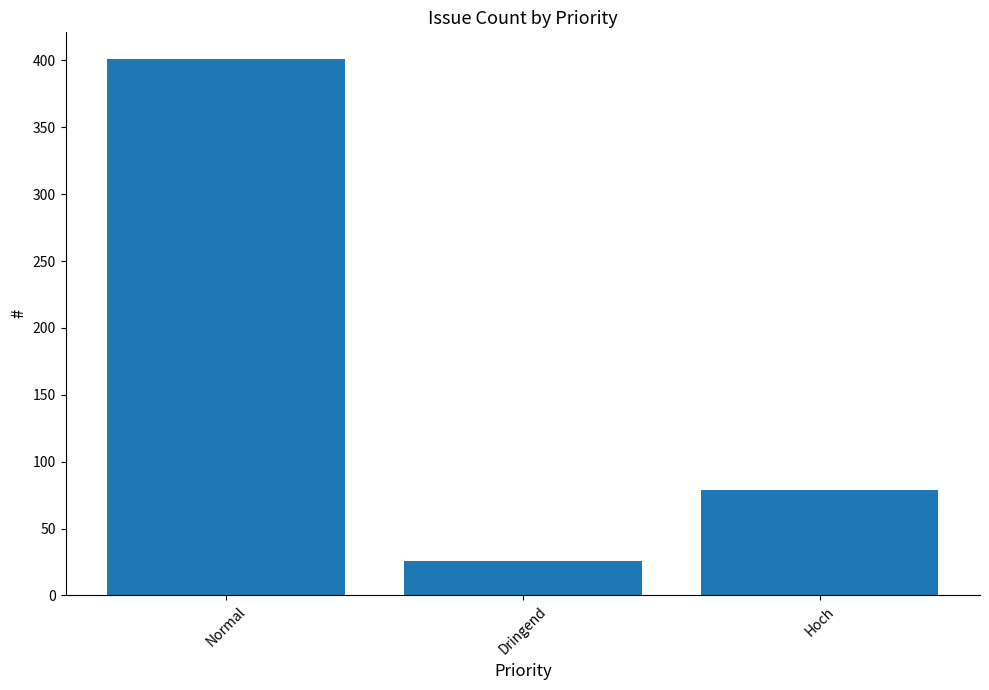

Is it true that the value at Dringend is 42?

False